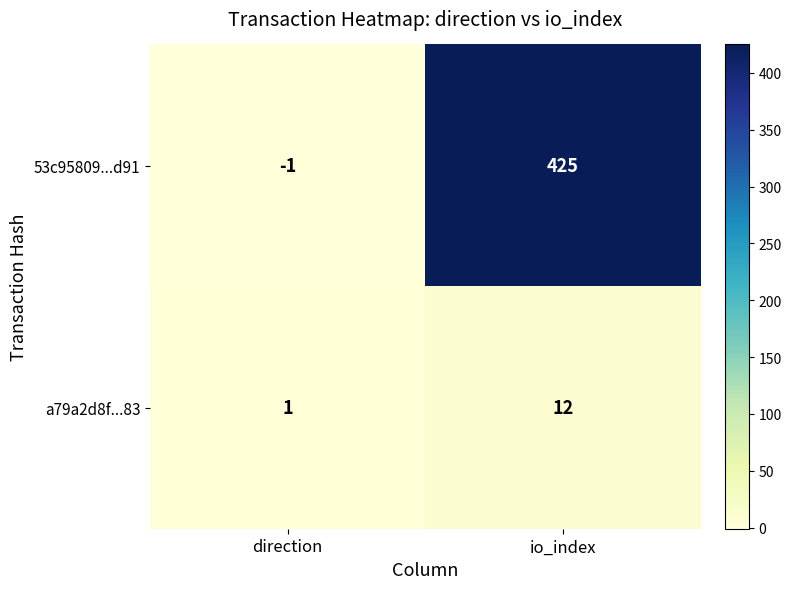

The value of 53c95809...d91 at io_index is 425. True or false?

True